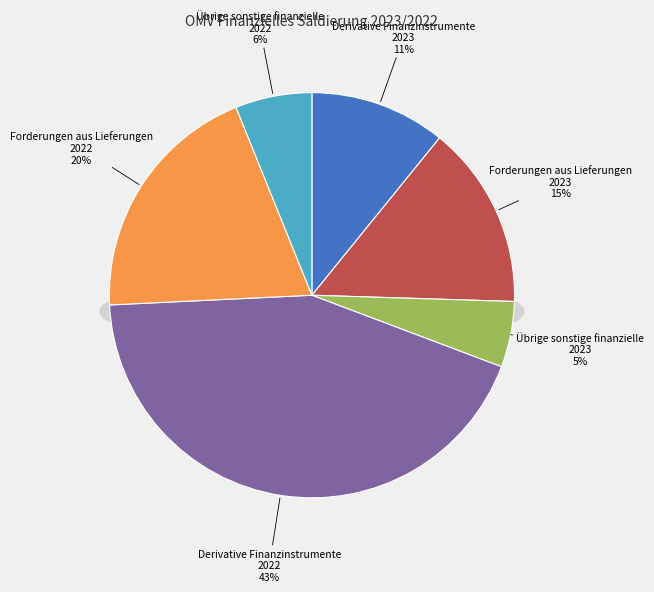

Does any single category account for the majority?

No